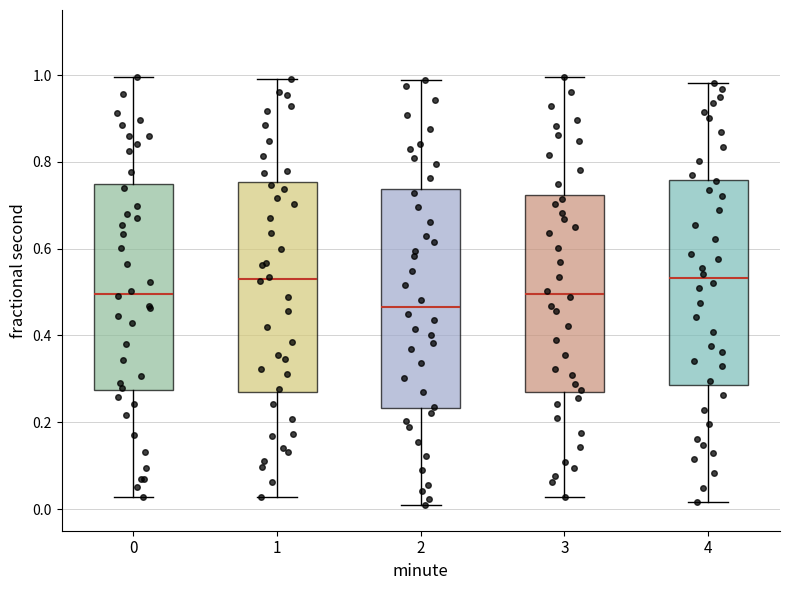

Reading left to right, transcribe this box plot: for each box, give where its median line is, the range the box spans, and where its two whiskers end, as read against the y-axis. The values are not printed on the chart, so give them approximately, as read against the axis.

0: median 0.50, box 0.28 to 0.74, whiskers 0.02 to 1.00
1: median 0.52, box 0.26 to 0.76, whiskers 0.02 to 1.00
2: median 0.46, box 0.24 to 0.74, whiskers 0.00 to 0.98
3: median 0.50, box 0.28 to 0.72, whiskers 0.02 to 1.00
4: median 0.54, box 0.28 to 0.76, whiskers 0.02 to 0.98